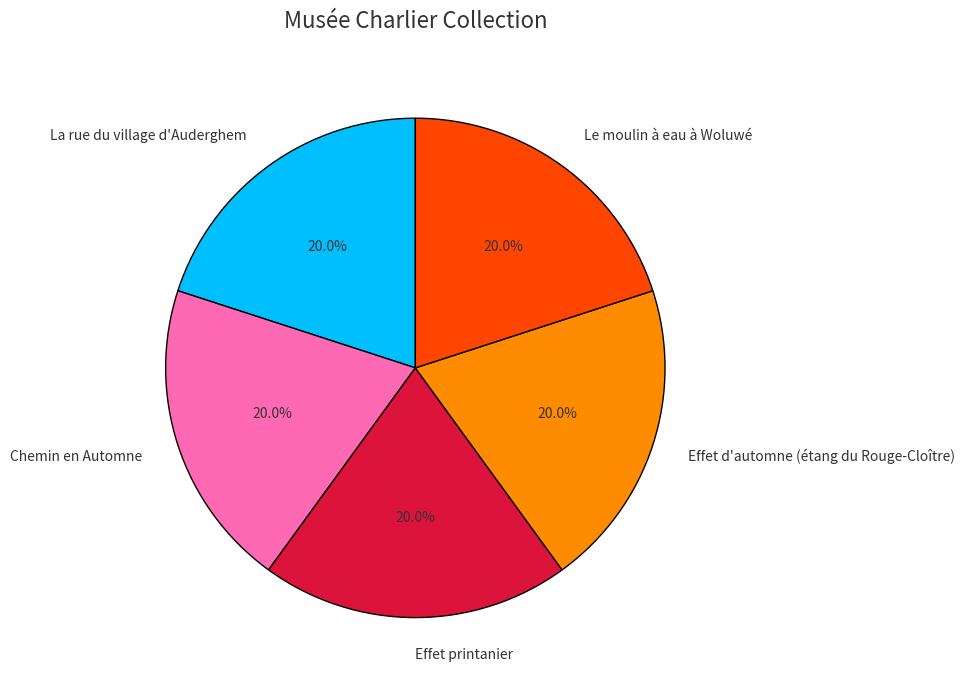

To the nearest percent, what is the combined percentage of Chemin en Automne and Effet d'automne (étang du Rouge-Cloître)?

40%